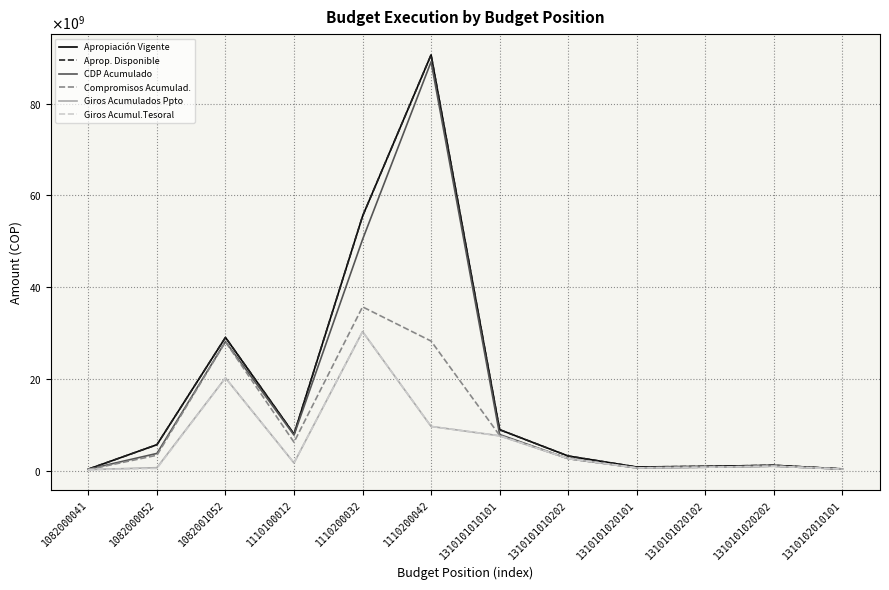

The value of Aprop. Disponible at 1082001052 is 29035703979. True or false?

True